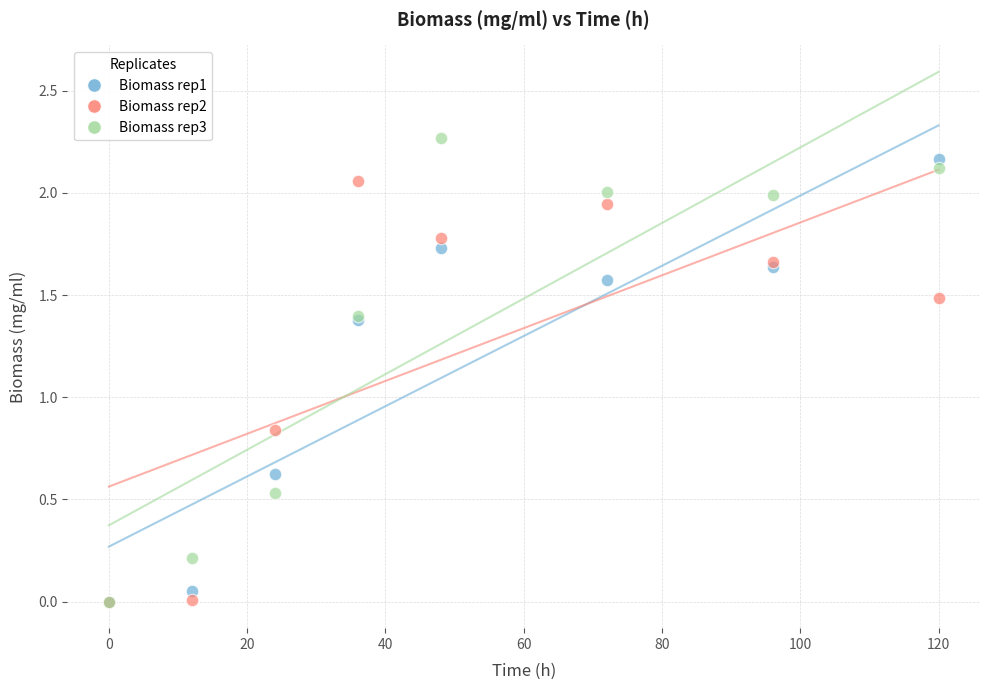

In the Biomass rep3 series, what Y value is closest to 1?

1.4